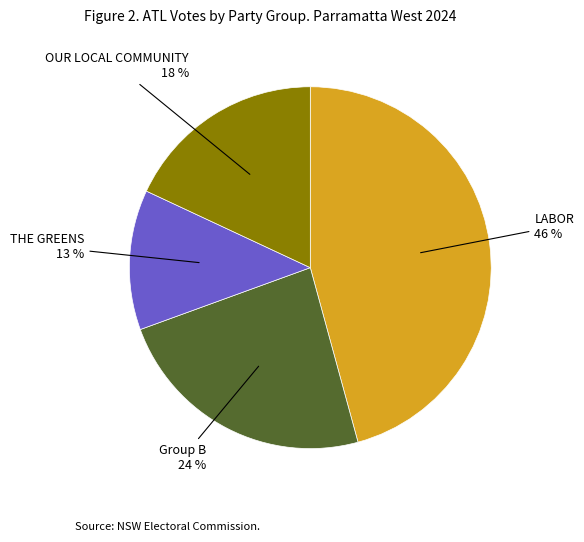

Does any single category account for the majority?

No